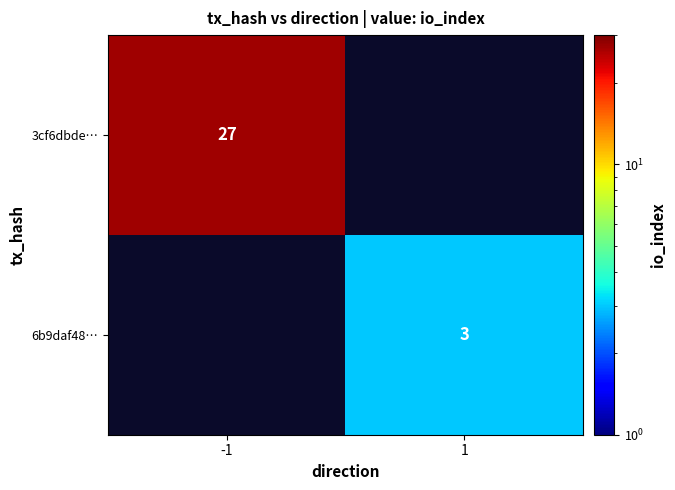

The value of 3cf6dbde… at -1 is 27. True or false?

True